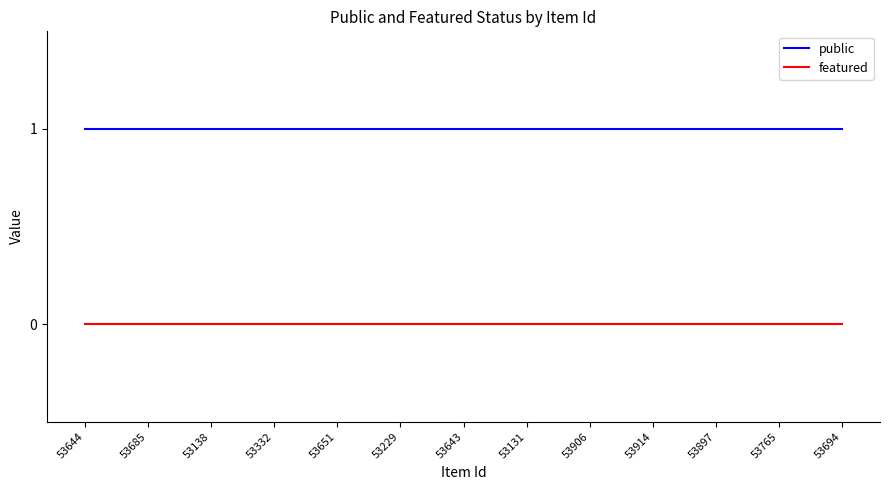

True or false: public and featured intersect in this chart.

False